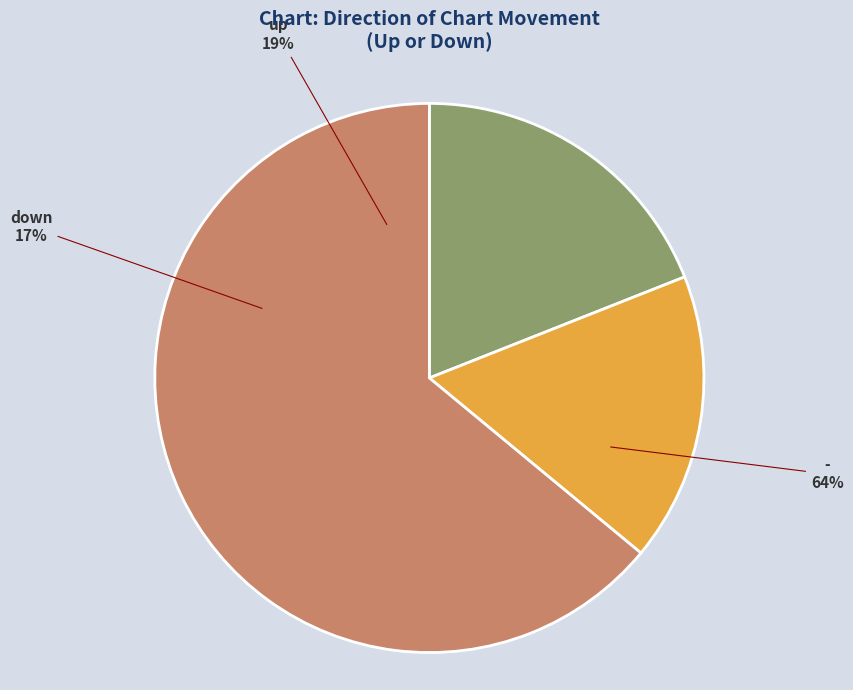

To the nearest percent, what portion does up represent?

19%